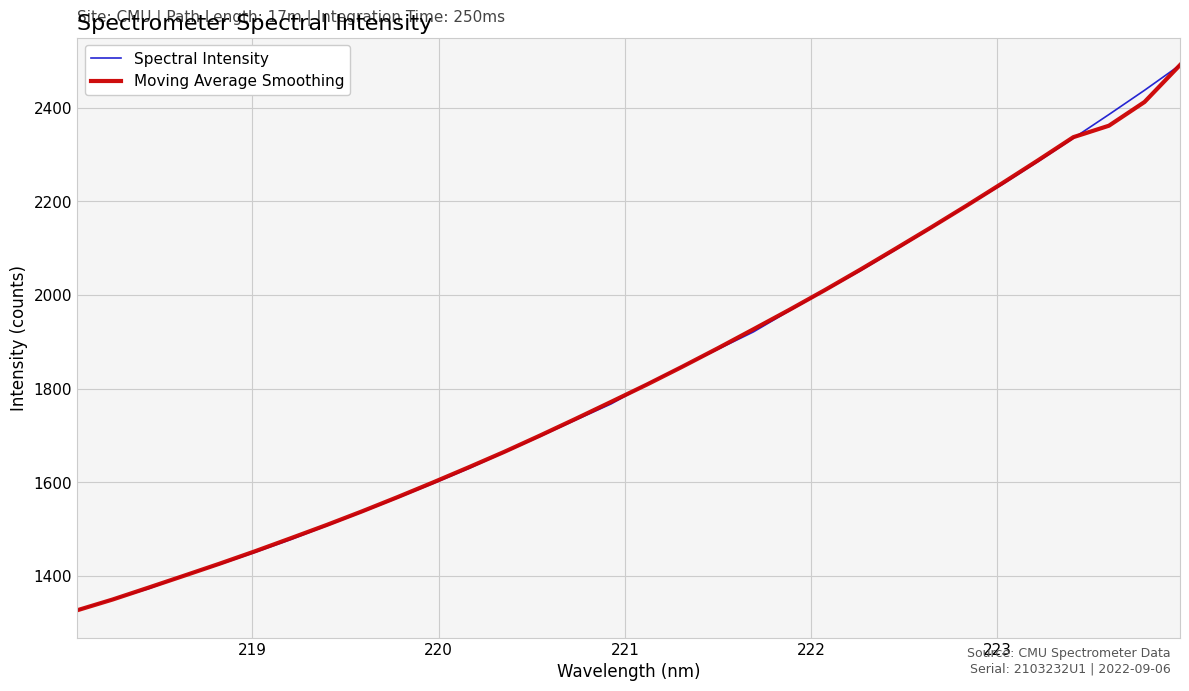

What is the smallest value displayed?

1326.8